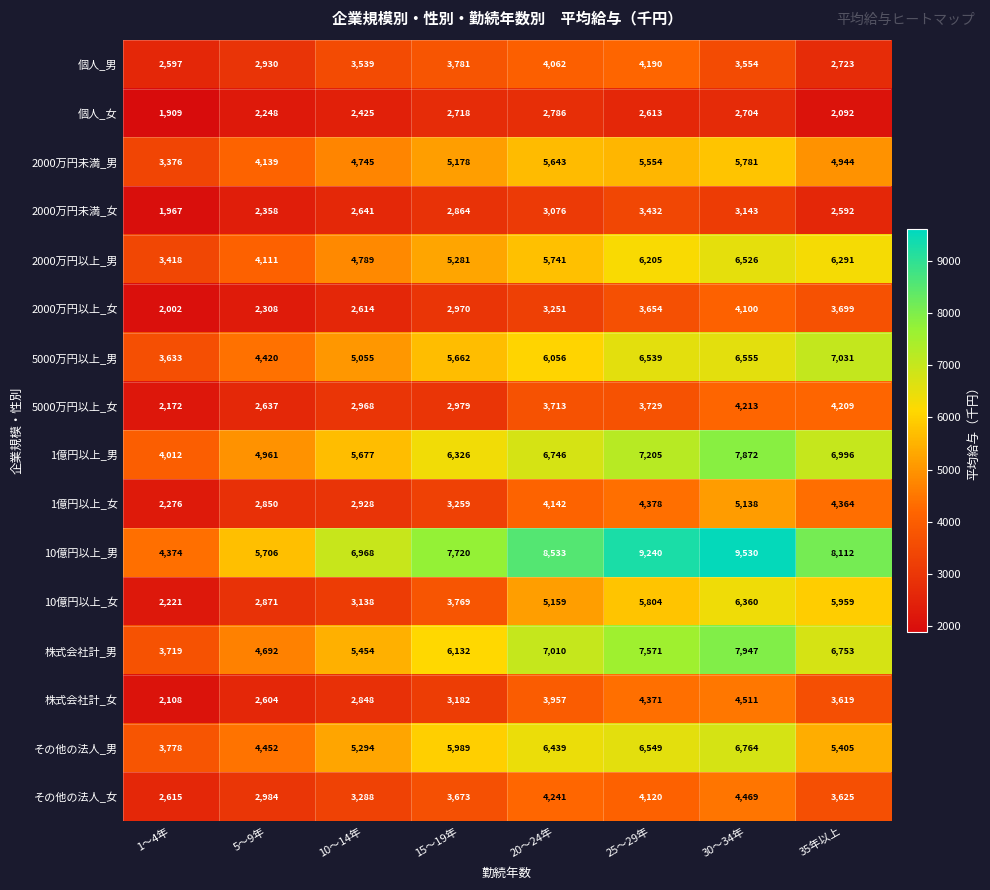

True or false: 10億円以上_女 has a value of 5804 at 25～29年.

True